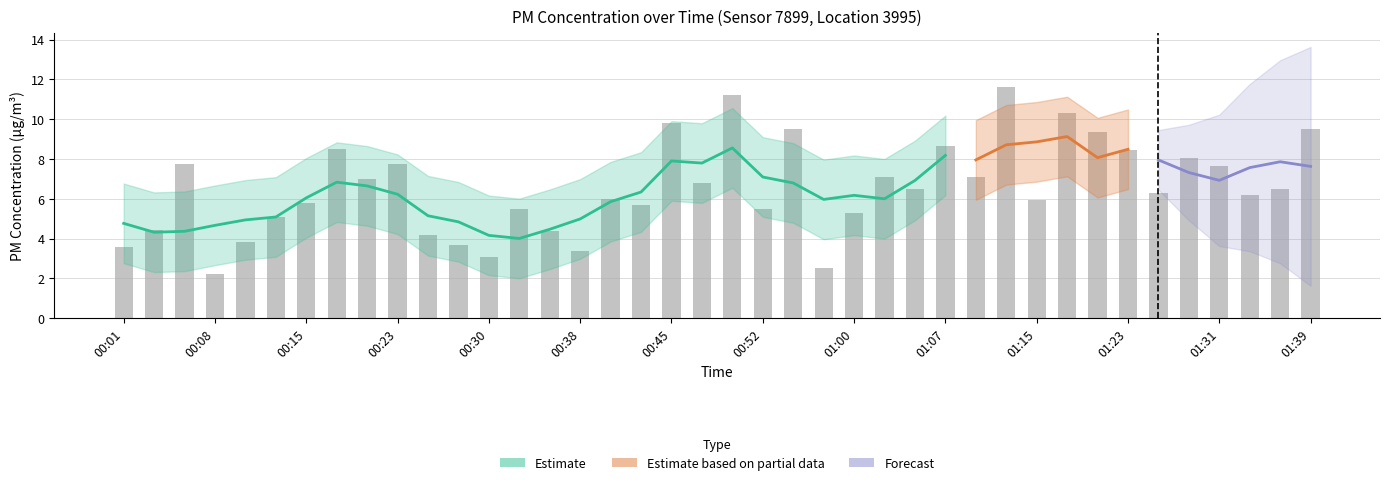

What is the difference between the values at 00:55 and 00:30?

6.4